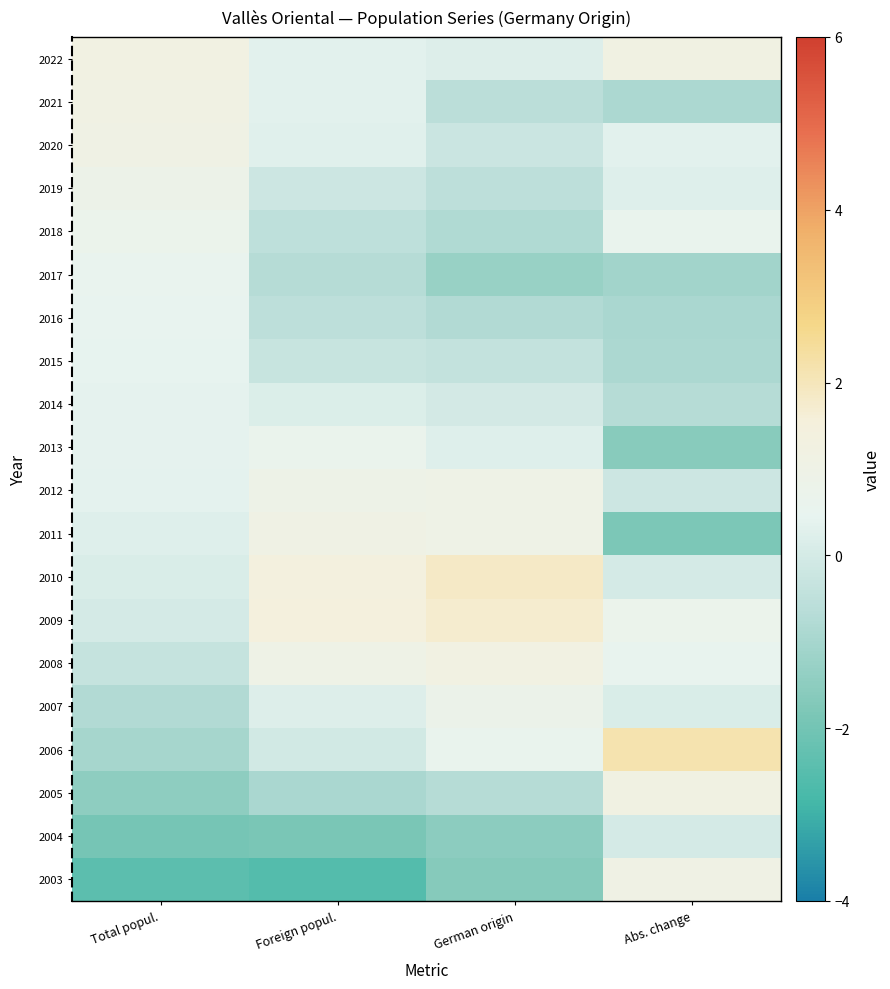

Reading left to right, list all the values displayed in this chart.

2022: Total popul.=1.2	Foreign popul.=0.3	German origin=0.2	Abs. change=1.2
2021: Total popul.=1.1	Foreign popul.=0.3	German origin=-0.6	Abs. change=-0.9
2020: Total popul.=1.1	Foreign popul.=0.3	German origin=-0.2	Abs. change=0.3
2019: Total popul.=0.9	Foreign popul.=-0.2	German origin=-0.5	Abs. change=0.2
2018: Total popul.=0.7	Foreign popul.=-0.5	German origin=-0.8	Abs. change=0.6
2017: Total popul.=0.6	Foreign popul.=-0.7	German origin=-1.3	Abs. change=-1.1
2016: Total popul.=0.5	Foreign popul.=-0.5	German origin=-0.8	Abs. change=-0.9
2015: Total popul.=0.4	Foreign popul.=-0.3	German origin=-0.4	Abs. change=-0.9
2014: Total popul.=0.4	Foreign popul.=0.2	German origin=-0.0	Abs. change=-0.7
2013: Total popul.=0.4	Foreign popul.=0.6	German origin=0.2	Abs. change=-1.6
2012: Total popul.=0.4	Foreign popul.=0.9	German origin=1.0	Abs. change=-0.2
2011: Total popul.=0.2	Foreign popul.=1.1	German origin=1.0	Abs. change=-1.8
2010: Total popul.=0.1	Foreign popul.=1.4	German origin=1.8	Abs. change=-0.0
2009: Total popul.=-0.0	Foreign popul.=1.5	German origin=1.7	Abs. change=0.7
2008: Total popul.=-0.4	Foreign popul.=1.0	German origin=1.2	Abs. change=0.5
2007: Total popul.=-0.8	Foreign popul.=0.2	German origin=0.8	Abs. change=0.1
2006: Total popul.=-1.0	Foreign popul.=-0.1	German origin=0.6	Abs. change=2.1
2005: Total popul.=-1.5	Foreign popul.=-0.9	German origin=-0.7	Abs. change=1.2
2004: Total popul.=-2.0	Foreign popul.=-1.9	German origin=-1.5	Abs. change=-0.0
2003: Total popul.=-2.4	Foreign popul.=-2.6	German origin=-1.6	Abs. change=1.1